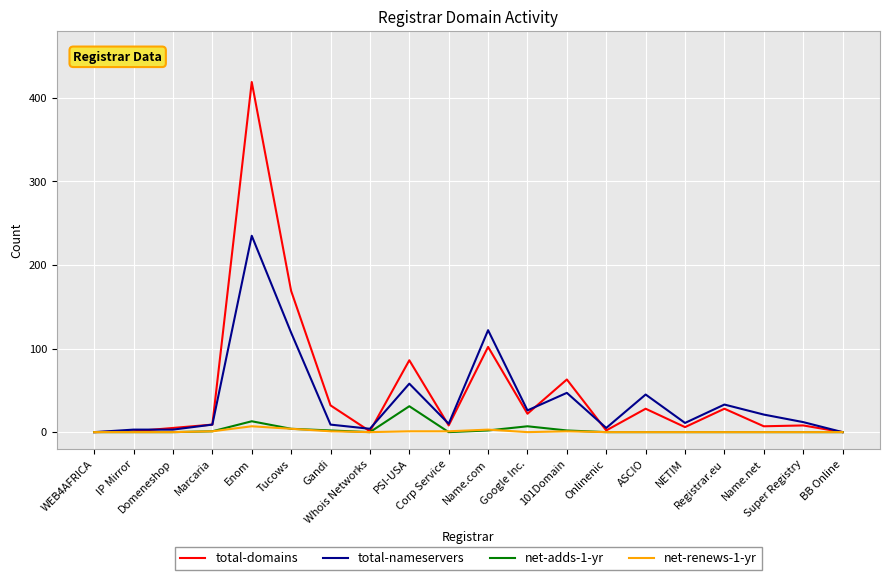

Which series has the widest spread of values?

total-domains